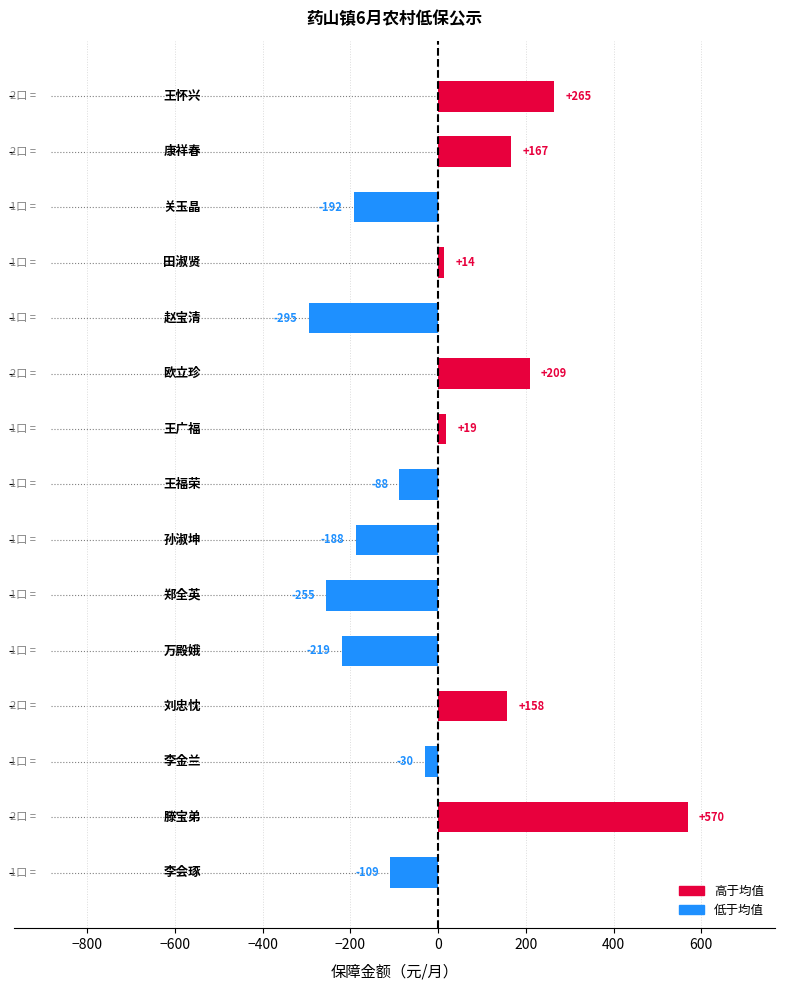

What is the maximum value shown in the chart?

569.6